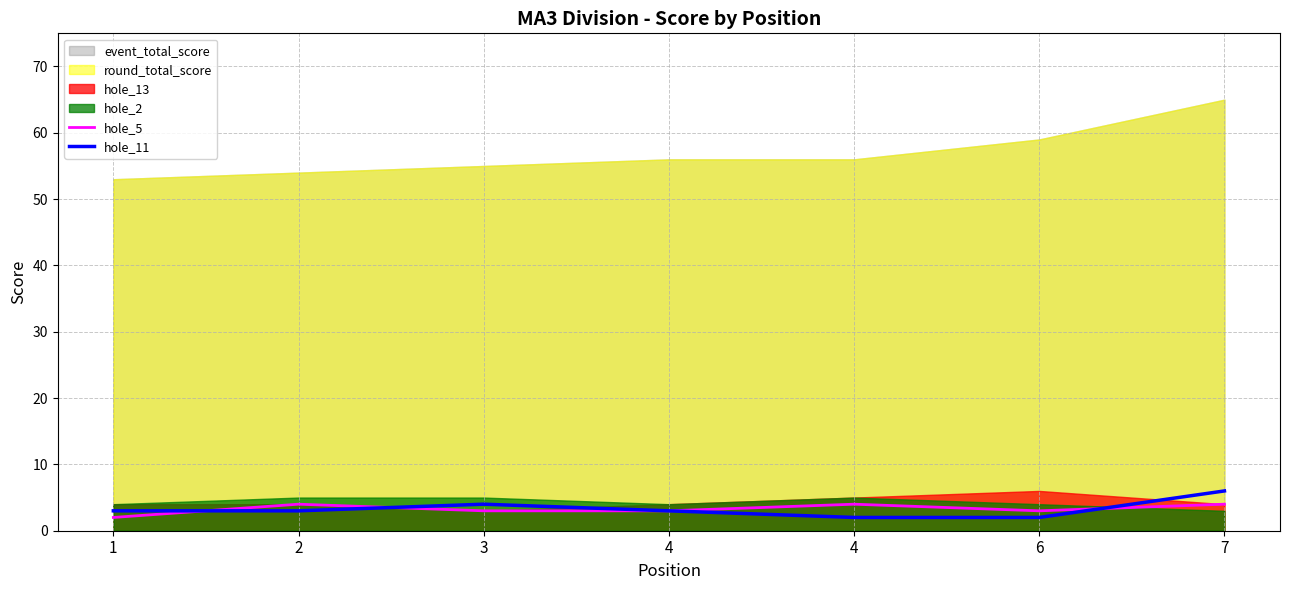

How many interior local peaks does the hole_5 series have?

2